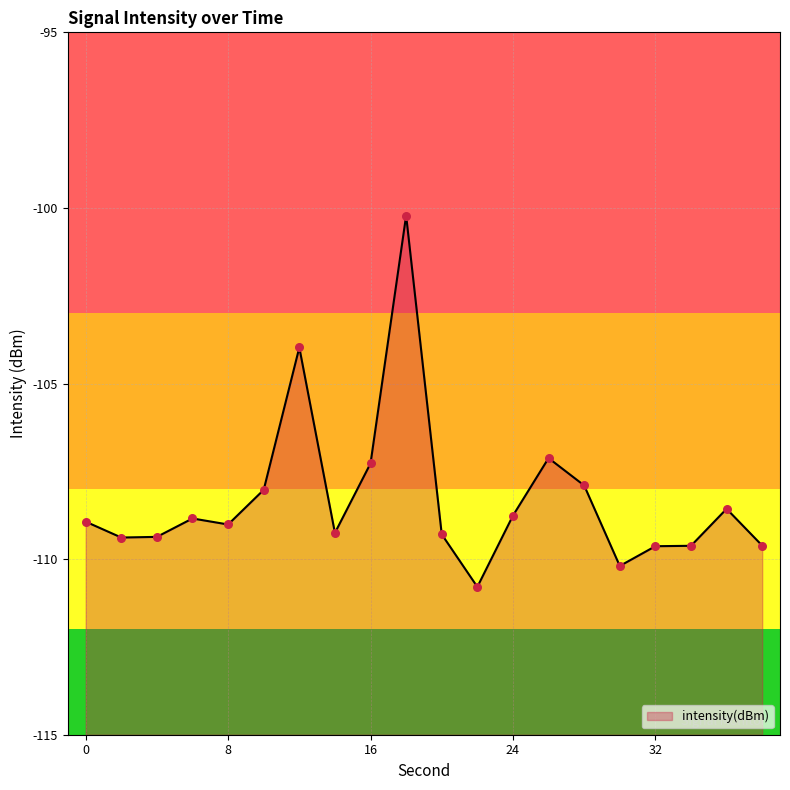

Which has a higher value, 6 or 32?

6